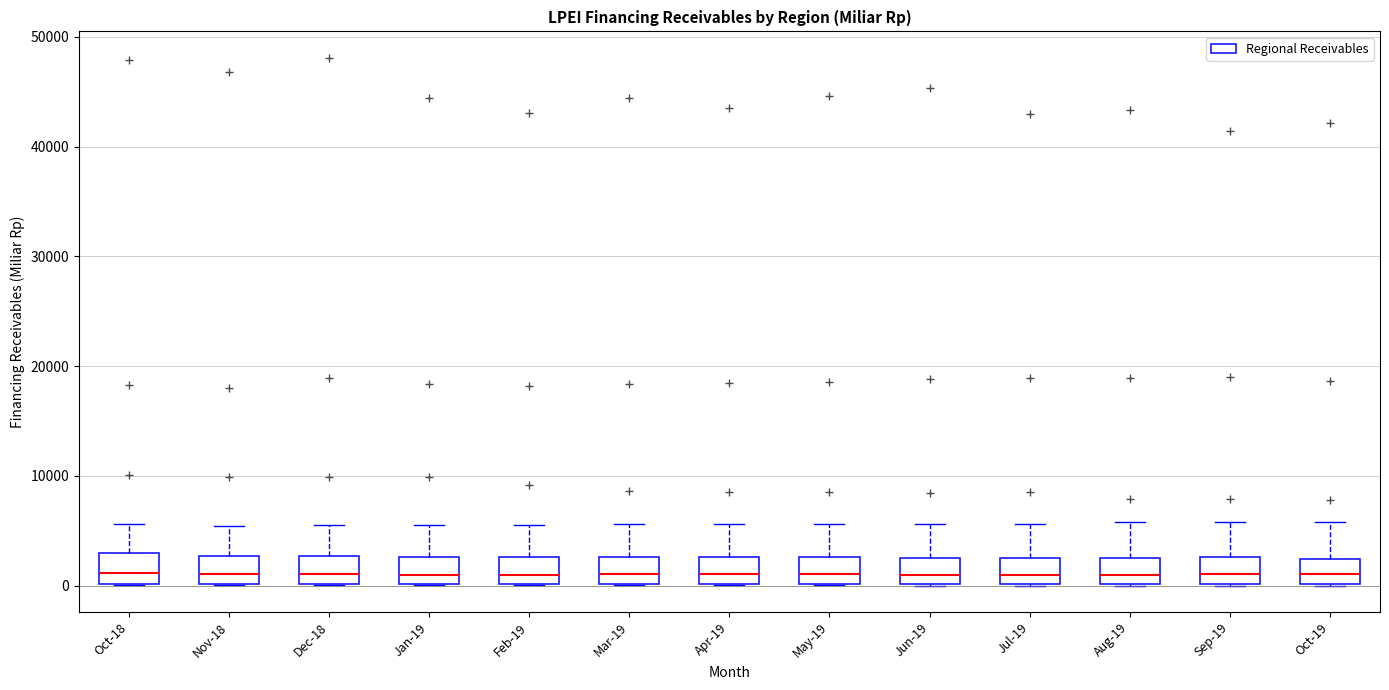

Reading left to right, read every box against the y-axis: the position of its median line, the range the box covers, and the ends of its whiskers. The values are not printed on the chart, so give them approximately, as read against the axis.

Oct-18: median 1000, box 0 to 3000, whiskers 0 to 6000
Nov-18: median 1000, box 0 to 3000, whiskers 0 to 5000
Dec-18: median 1000, box 0 to 3000, whiskers 0 to 6000
Jan-19: median 1000, box 0 to 3000, whiskers 0 to 6000
Feb-19: median 1000, box 0 to 3000, whiskers 0 to 6000
Mar-19: median 1000, box 0 to 3000, whiskers 0 to 6000
Apr-19: median 1000, box 0 to 3000, whiskers 0 to 6000
May-19: median 1000, box 0 to 3000, whiskers 0 to 6000
Jun-19: median 1000, box 0 to 3000, whiskers 0 to 6000
Jul-19: median 1000, box 0 to 3000, whiskers 0 to 6000
Aug-19: median 1000, box 0 to 3000, whiskers 0 to 6000
Sep-19: median 1000, box 0 to 3000, whiskers 0 to 6000
Oct-19: median 1000, box 0 to 2000, whiskers 0 to 6000